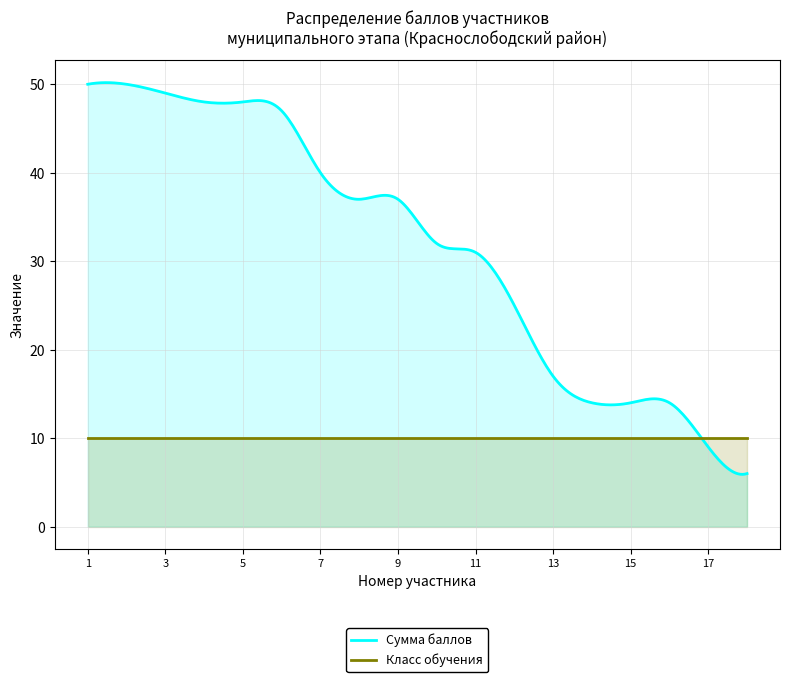

Where do Класс обучения and Сумма баллов first cross each other?

16 and 17